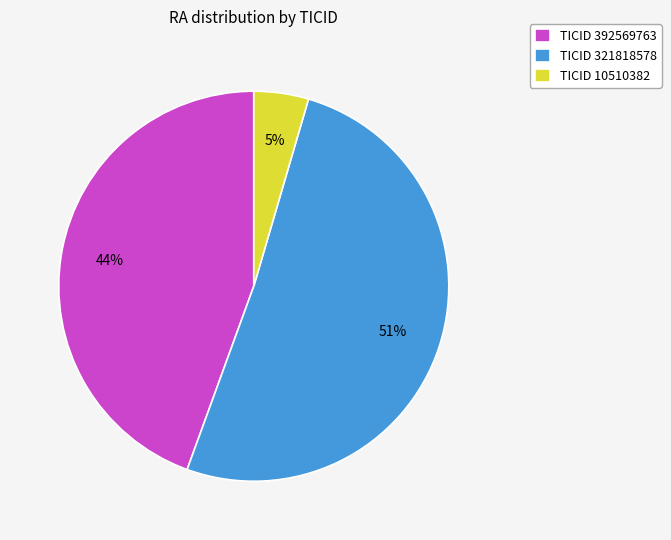

What percentage is the TICID 10510382 slice, to the nearest percent?

5%